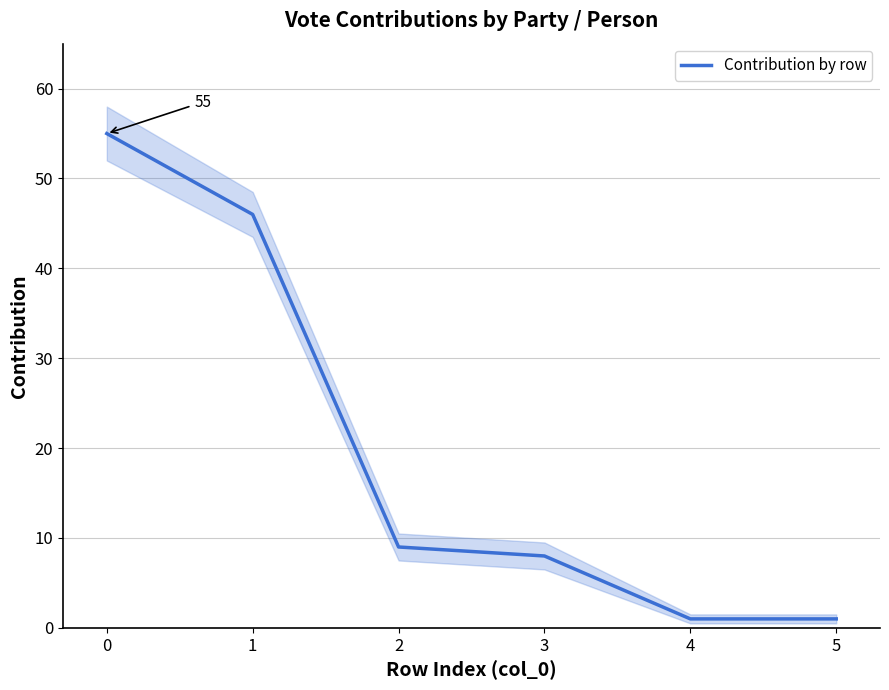

Reading left to right, what are all the values shown in this chart?

55	46	9	8	1	1